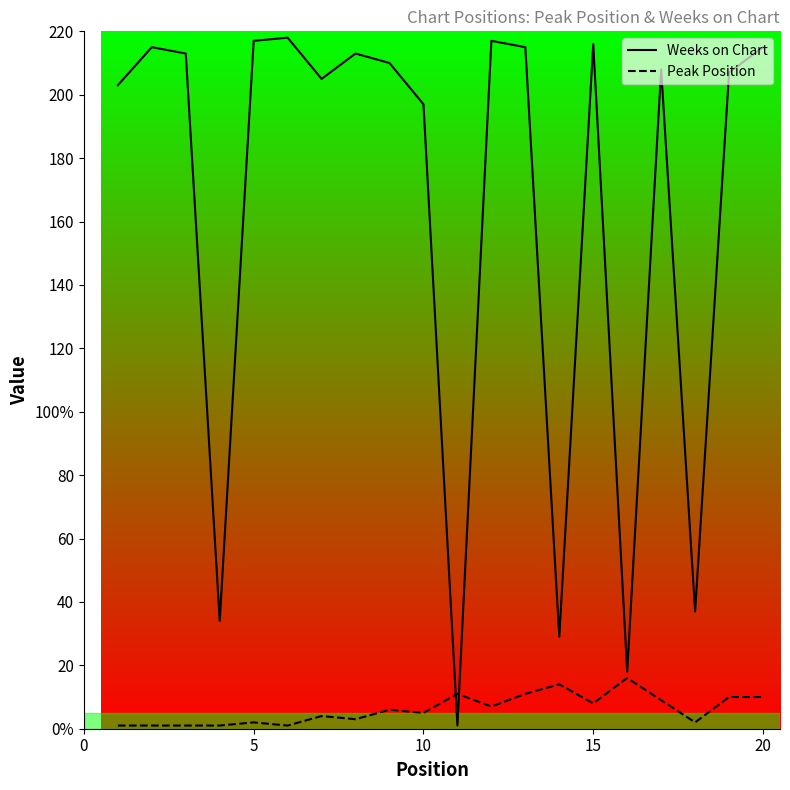

Is it true that Weeks on Chart equals 341 at 18?

False